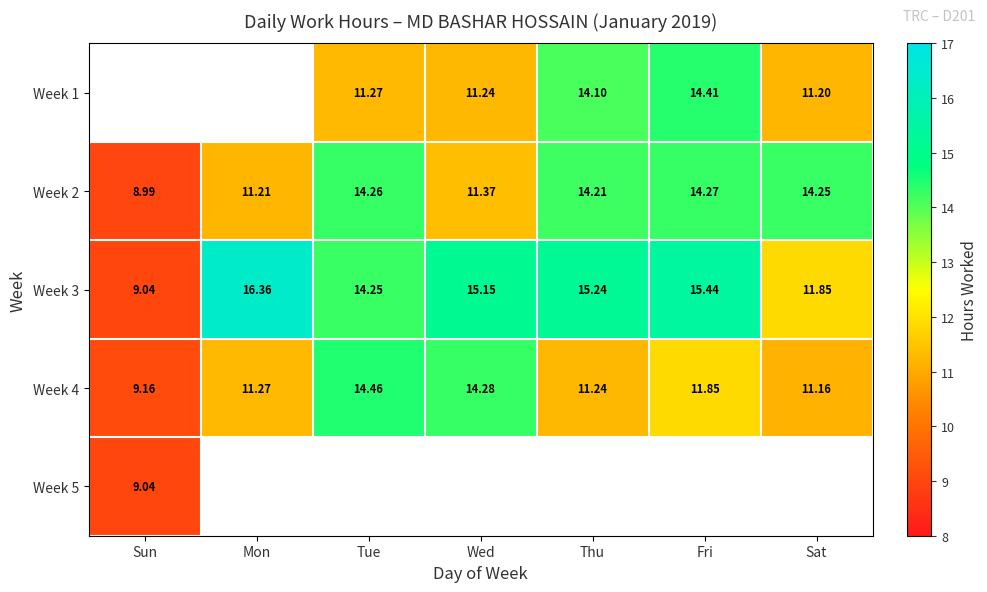

Which label corresponds to the largest value in the chart?

Mon